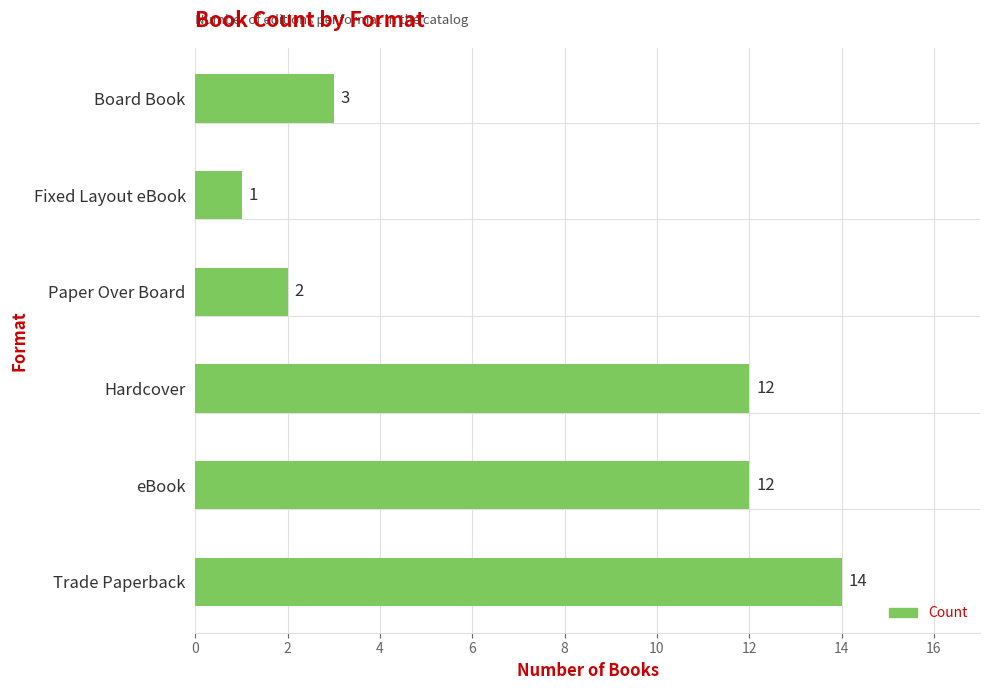

The value at eBook is 12. True or false?

True